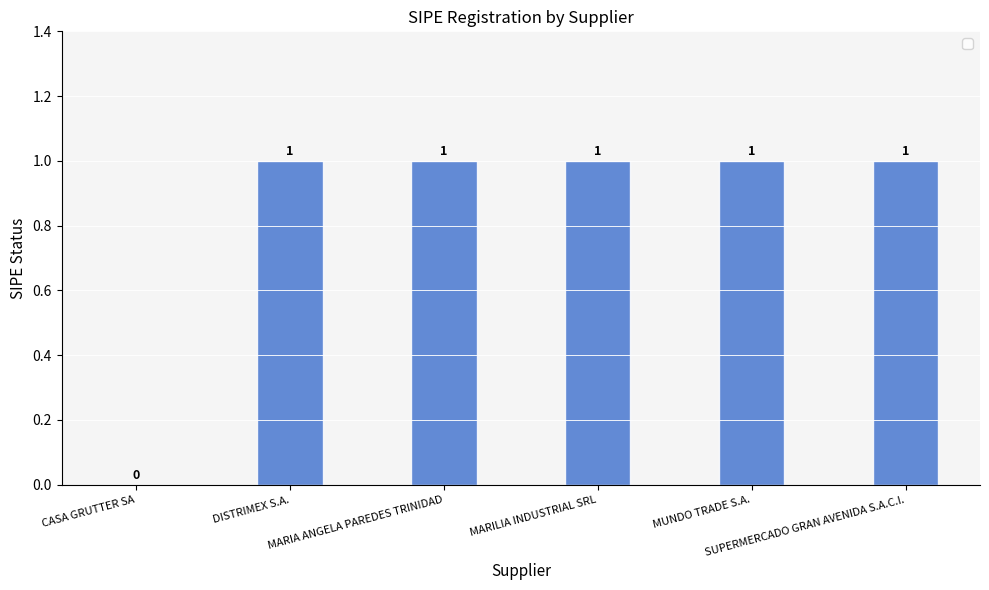

What is the sum of all values?

5